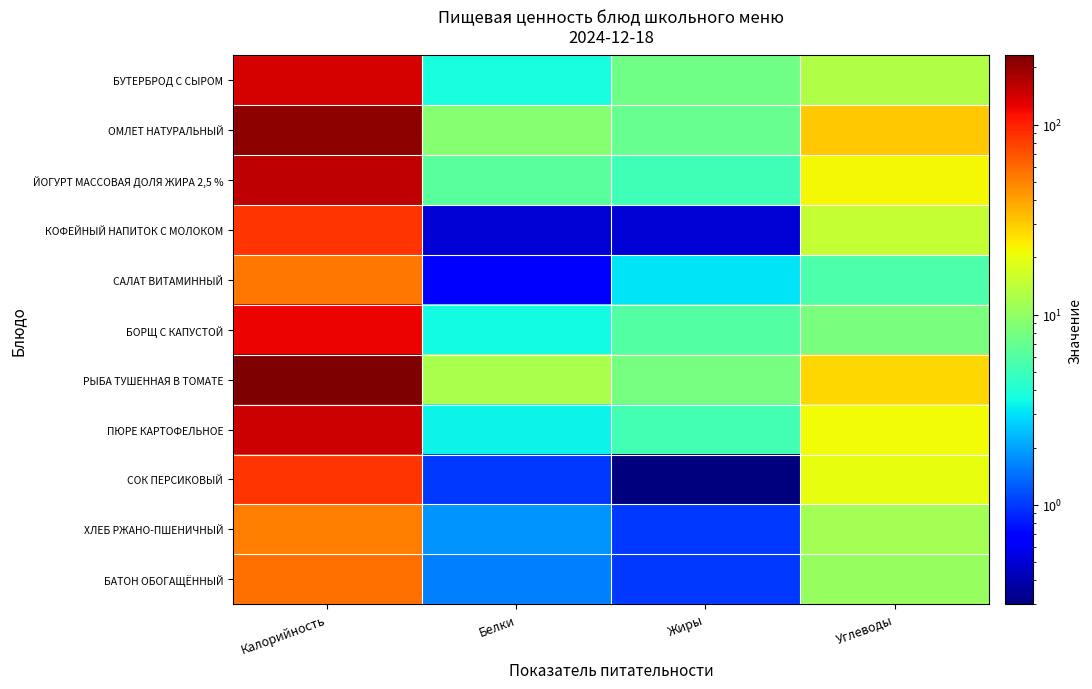

Reading right to left, what are all the values shown in this chart?

БУТЕРБРОД С СЫРОМ: Углеводы=12.9	Жиры=7.7	Белки=3.8	Калорийность=139.3
ОМЛЕТ НАТУРАЛЬНЫЙ: Углеводы=31.0	Жиры=7.0	Белки=9.0	Калорийность=209.0
ЙОГУРТ МАССОВАЯ ДОЛЯ ЖИРА 2,5 %: Углеводы=22.0	Жиры=5.2	Белки=6.3	Калорийность=160.6
КОФЕЙНЫЙ НАПИТОК С МОЛОКОМ: Углеводы=15.0	Жиры=0.5	Белки=0.5	Калорийность=88.1
САЛАТ ВИТАМИННЫЙ: Углеводы=5.7	Жиры=3.1	Белки=0.7	Калорийность=54.0
БОРЩ С КАПУСТОЙ: Углеводы=8.2	Жиры=6.0	Белки=3.6	Калорийность=122.0
РЫБА ТУШЕННАЯ В ТОМАТЕ: Углеводы=27.5	Жиры=8.0	Белки=12.0	Калорийность=231.0
ПЮРЕ КАРТОФЕЛЬНОЕ: Углеводы=21.7	Жиры=5.3	Белки=3.4	Калорийность=147.6
СОК ПЕРСИКОВЫЙ: Углеводы=20.0	Жиры=0.3	Белки=1.0	Калорийность=86.5
ХЛЕБ РЖАНО-ПШЕНИЧНЫЙ: Углеводы=11.5	Жиры=1.0	Белки=1.8	Калорийность=52.0
БАТОН ОБОГАЩЁННЫЙ: Углеводы=10.4	Жиры=1.0	Белки=1.6	Калорийность=57.5